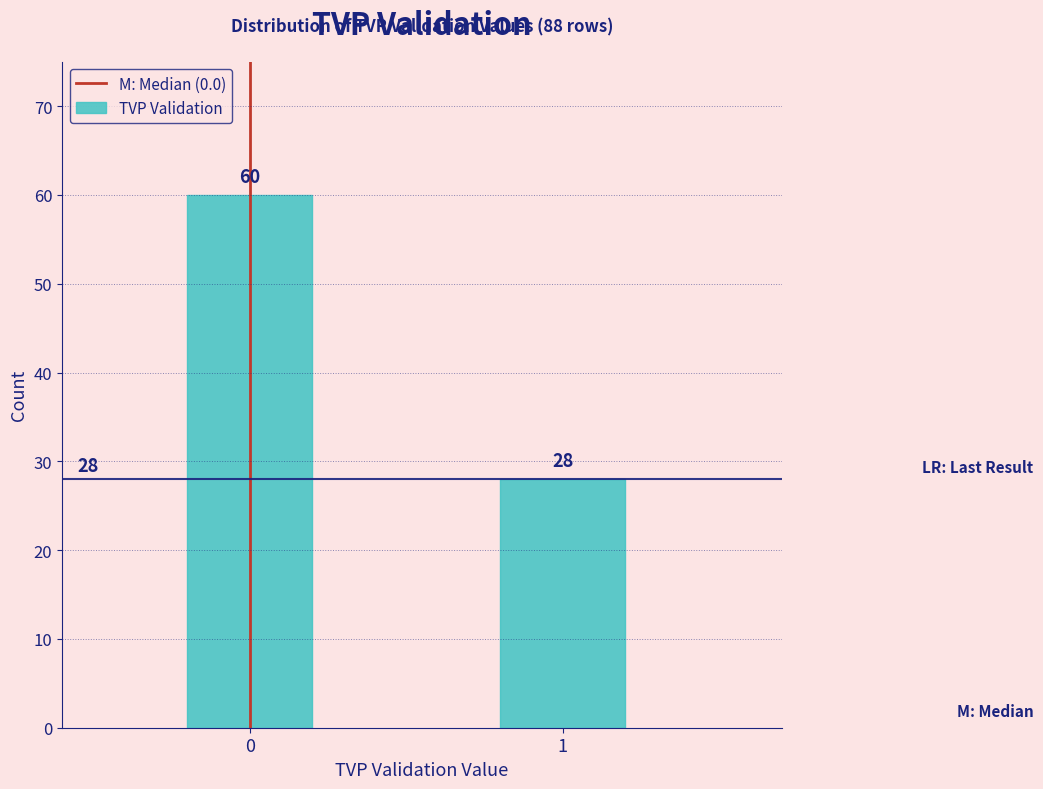

Reading left to right, list all the values displayed in this chart.

60	28